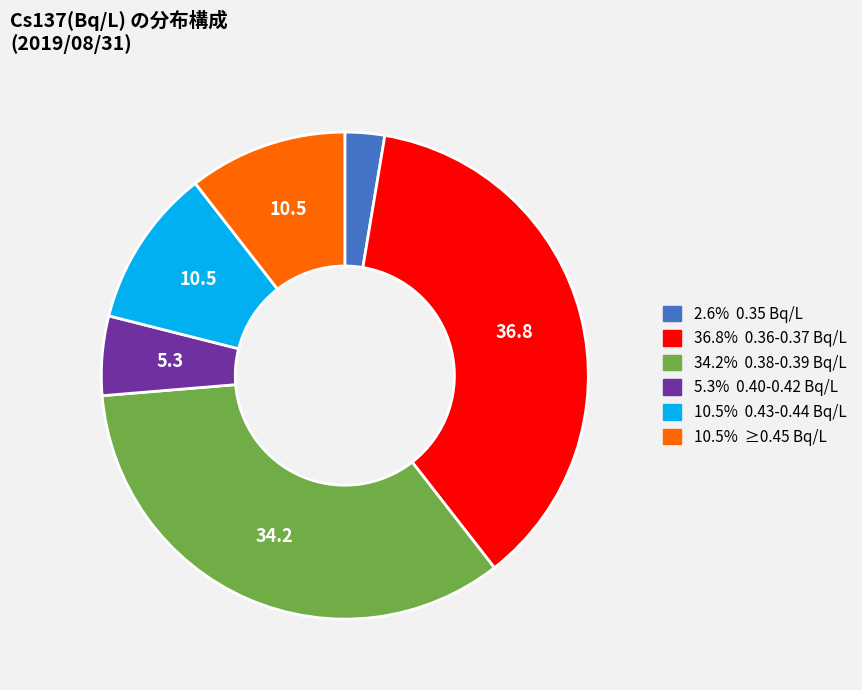

Is there a majority slice in this chart?

No